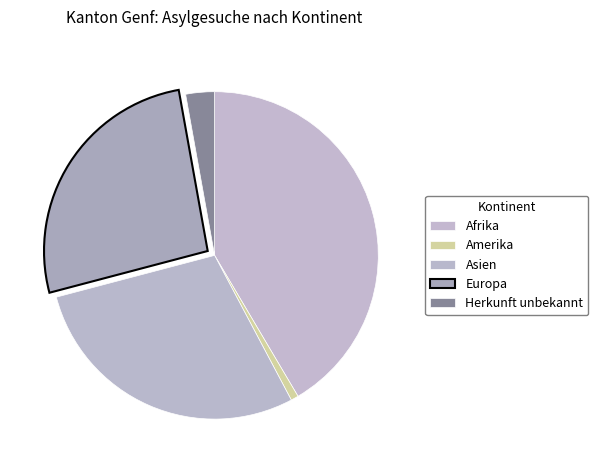

What percentage is the Asien slice, to the nearest percent?

29%